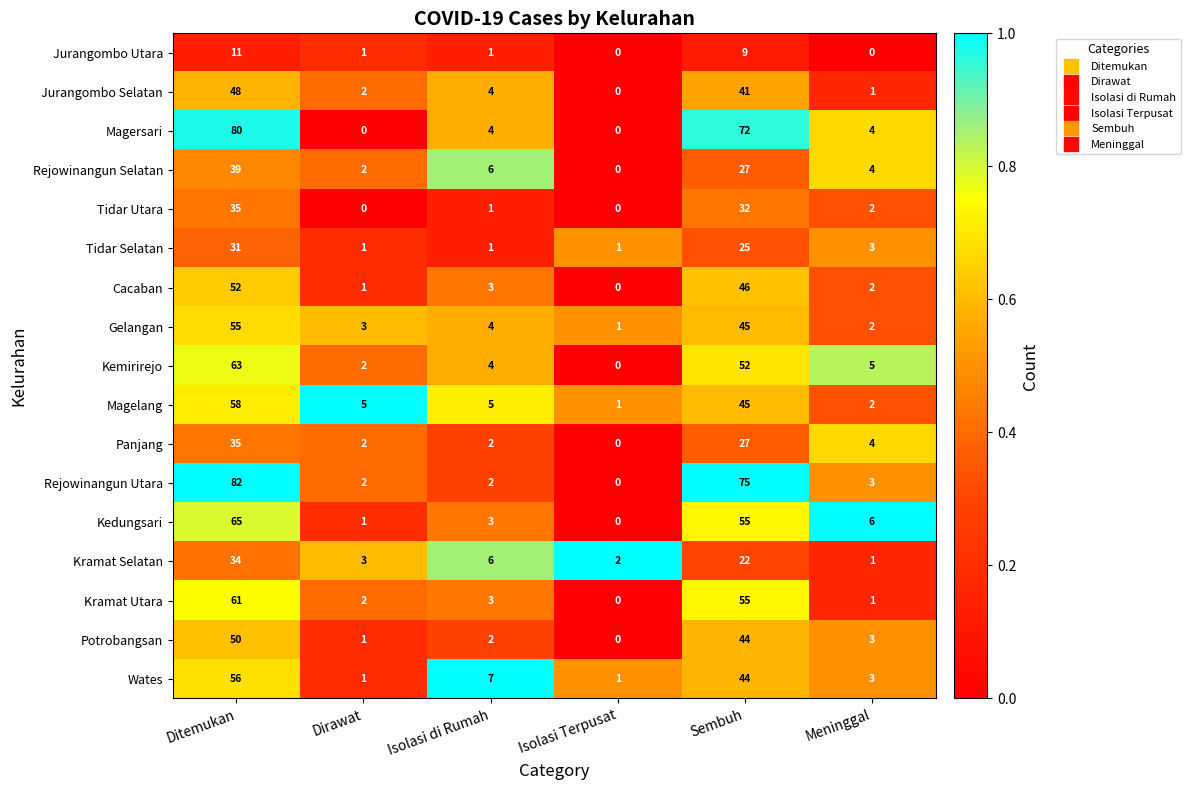

Where does the Potrobangsan series first go above 3?

Ditemukan